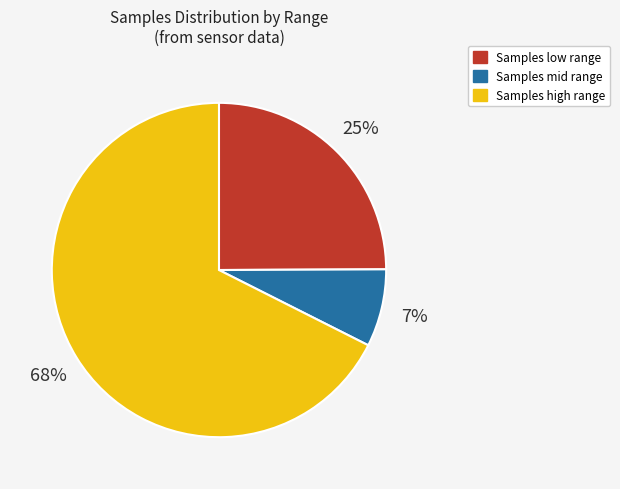

Is there any slice that represents more than half of the pie?

Yes